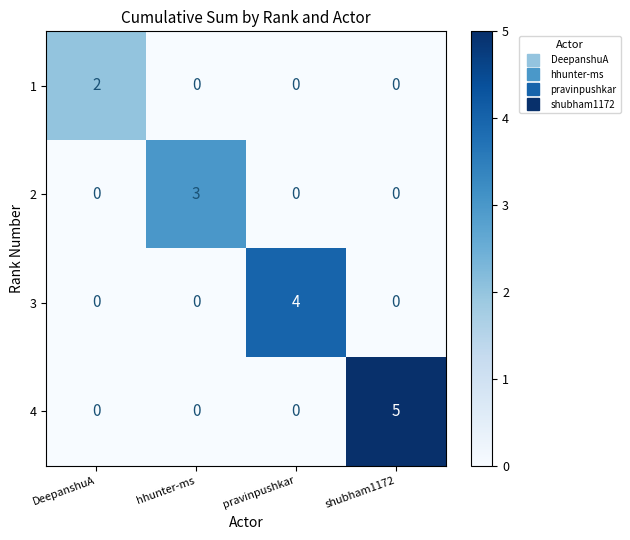

Reading left to right, transcribe all the data shown in this chart.

1: 2	0	0	0
2: 0	3	0	0
3: 0	0	4	0
4: 0	0	0	5